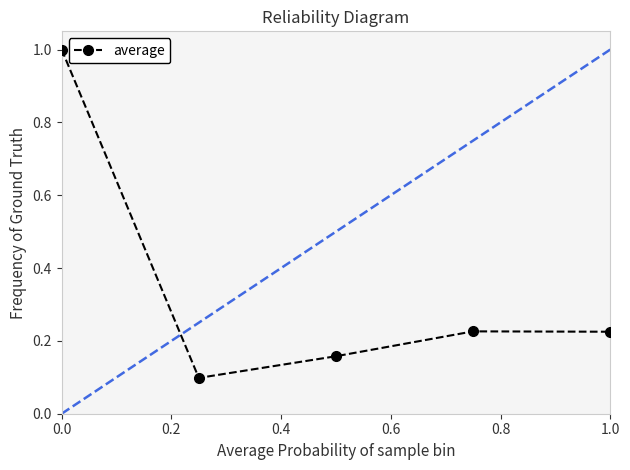

What is the maximum value shown in the chart?

1.0